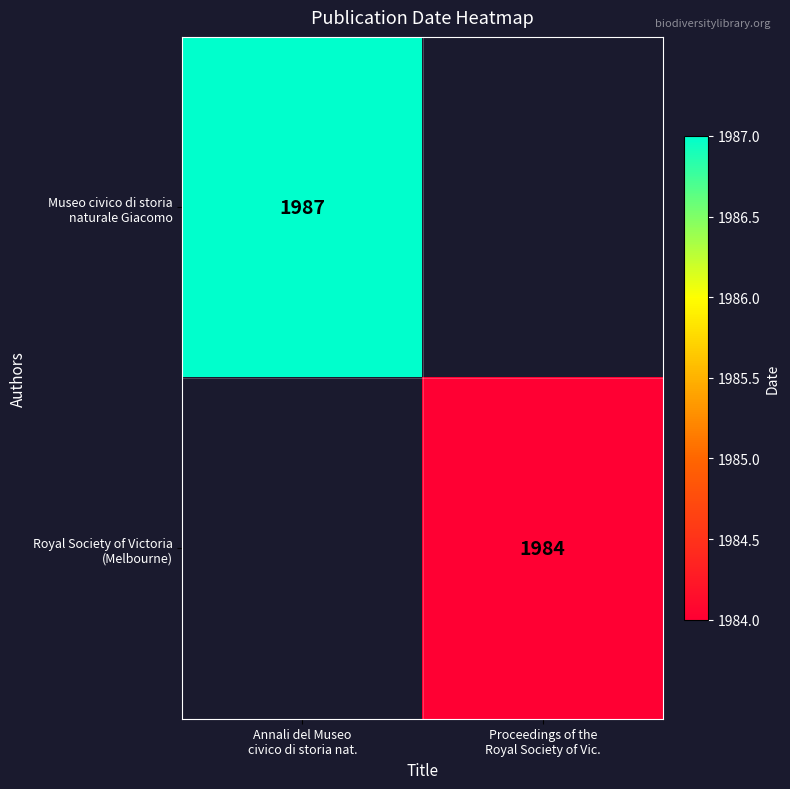

At how many categories does at least one series exceed 1985?

1